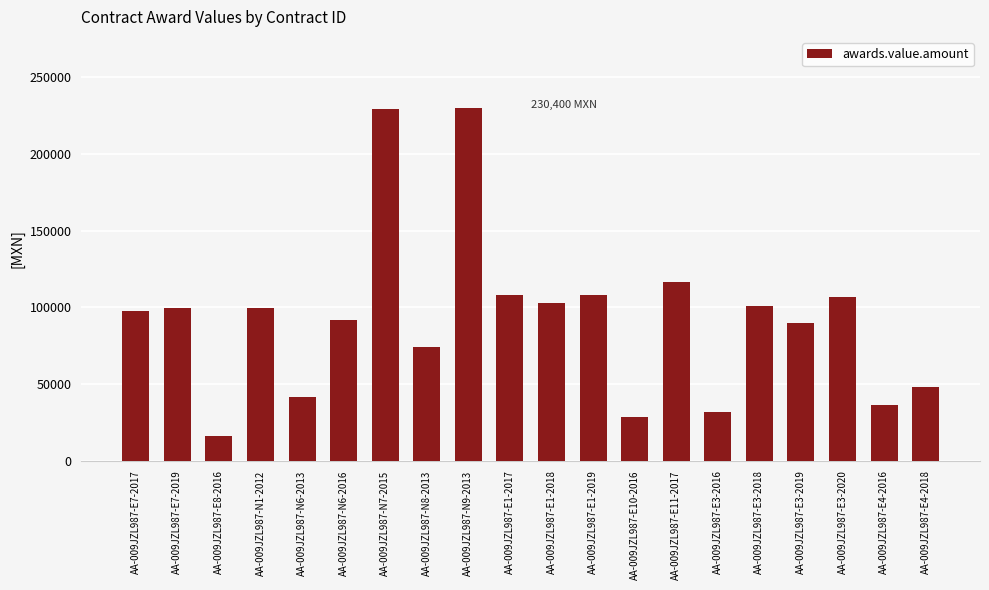

How many series are shown in this chart?

1